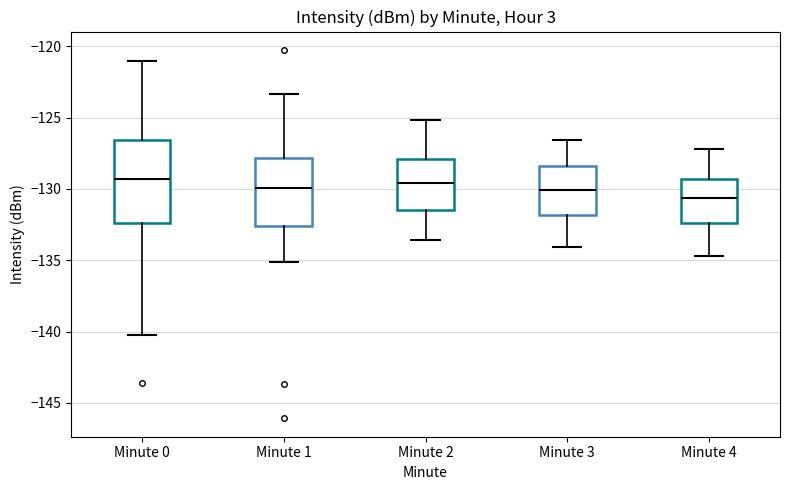

Comparing the boxes themselves (not the whiskers), which one is the tallest?

Minute 0